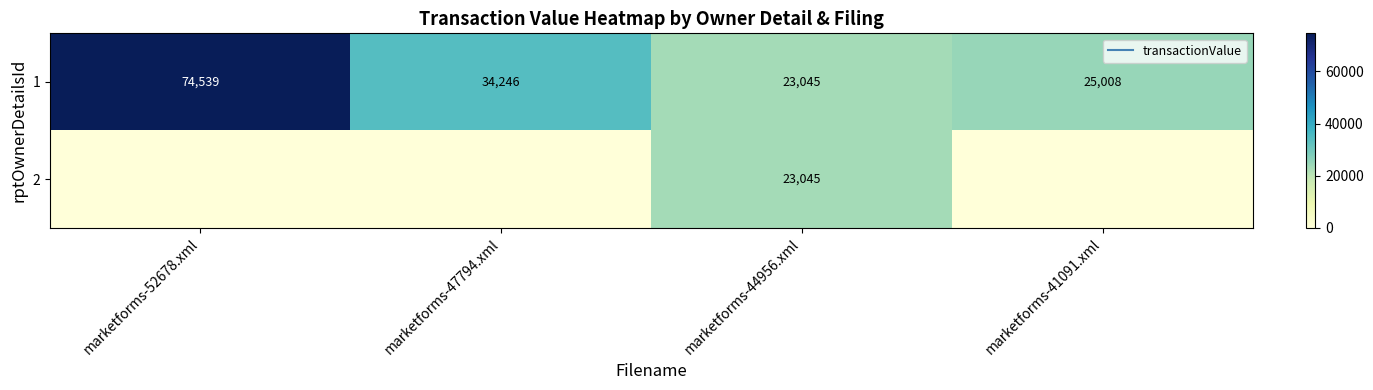

Which category has the highest value across all series?

marketforms-52678.xml